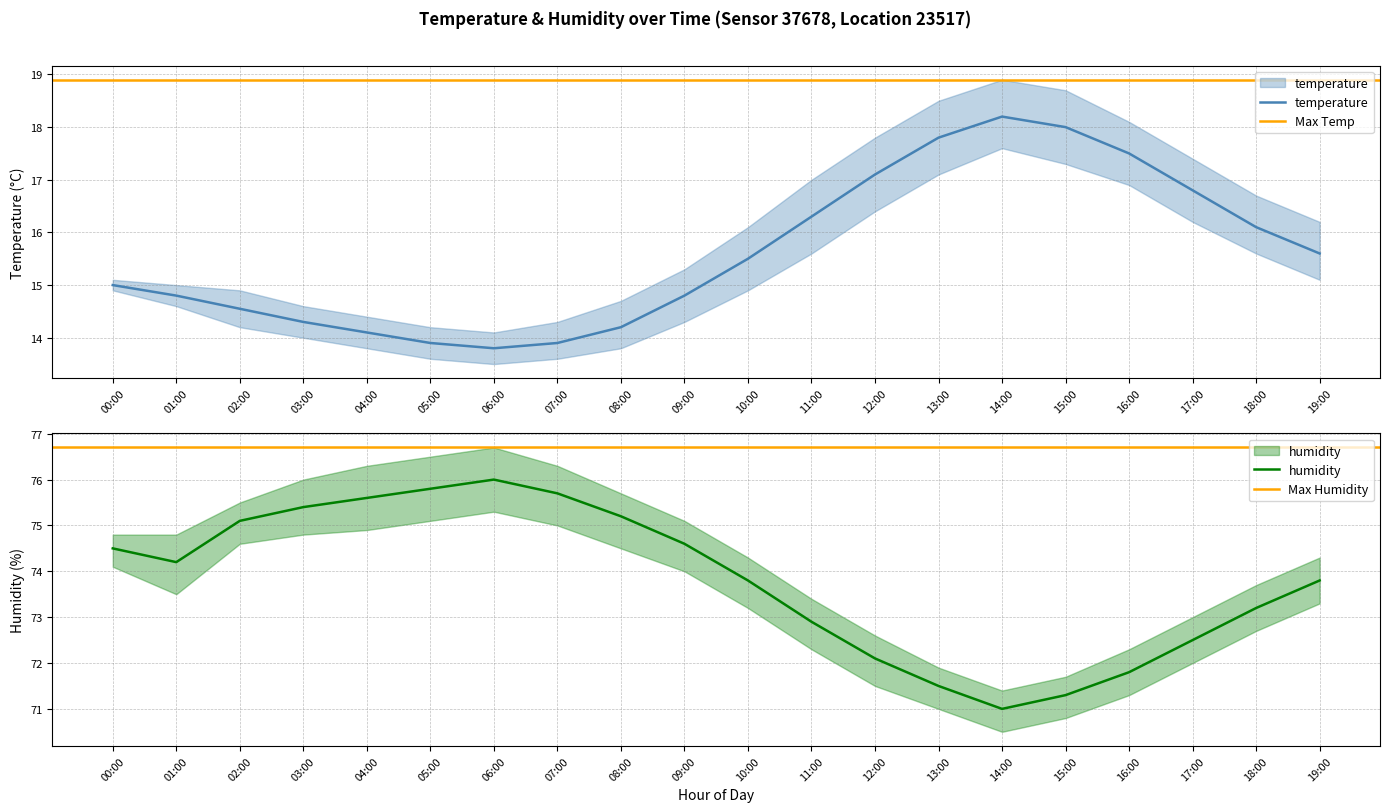

What is the sum of all temperature_upper values?

322.0